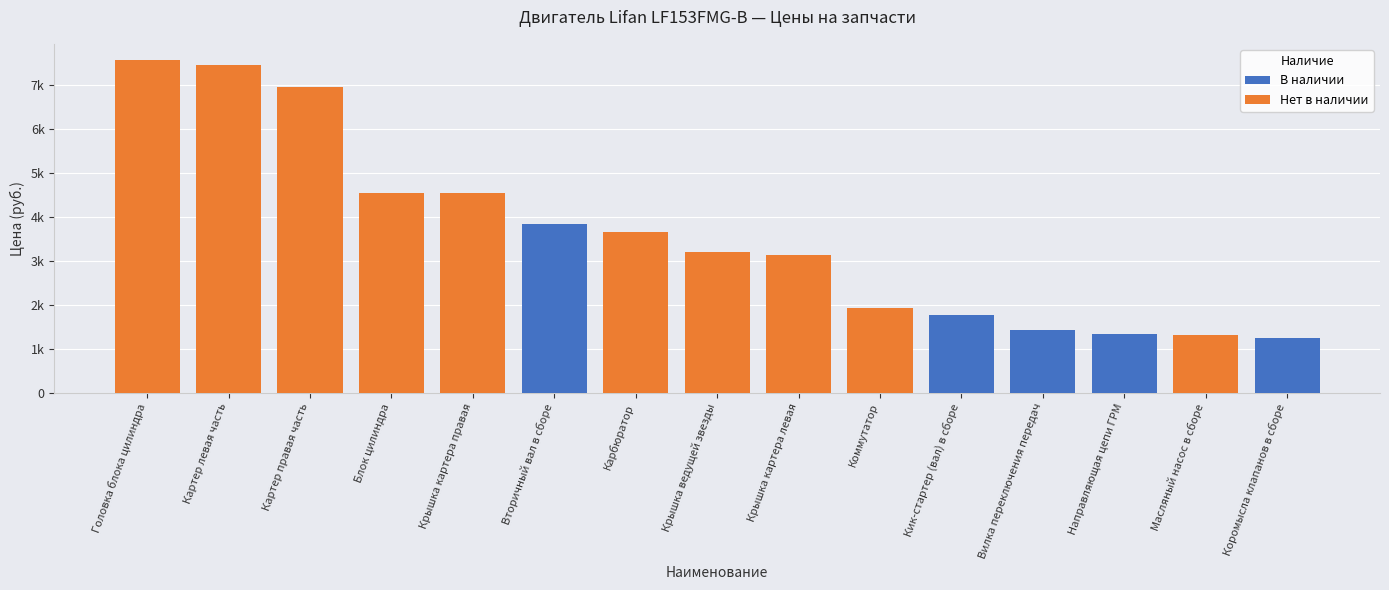

Reading right to left, transcribe all the data shown in this chart.

В наличии: Коромысла клапанов в сборе=1238	Масляный насос в сборе=0	Направляющая цепи ГРМ=1336	Вилка переключения передач=1420	Кик-стартер (вал) в сборе=1775	Коммутатор=0	Крышка картера левая=0	Крышка ведущей звезды=0	Карбюратор=0	Вторичный вал в сборе=3833	Крышка картера правая=0	Блок цилиндра=0	Картер правая часть=0	Картер левая часть=0	Головка блока цилиндра=0
Нет в наличии: Коромысла клапанов в сборе=0	Масляный насос в сборе=1317	Направляющая цепи ГРМ=0	Вилка переключения передач=0	Кик-стартер (вал) в сборе=0	Коммутатор=1923	Крышка картера левая=3124	Крышка ведущей звезды=3205	Карбюратор=3651	Вторичный вал в сборе=0	Крышка картера правая=4543	Блок цилиндра=4549	Картер правая часть=6962	Картер левая часть=7456	Головка блока цилиндра=7561